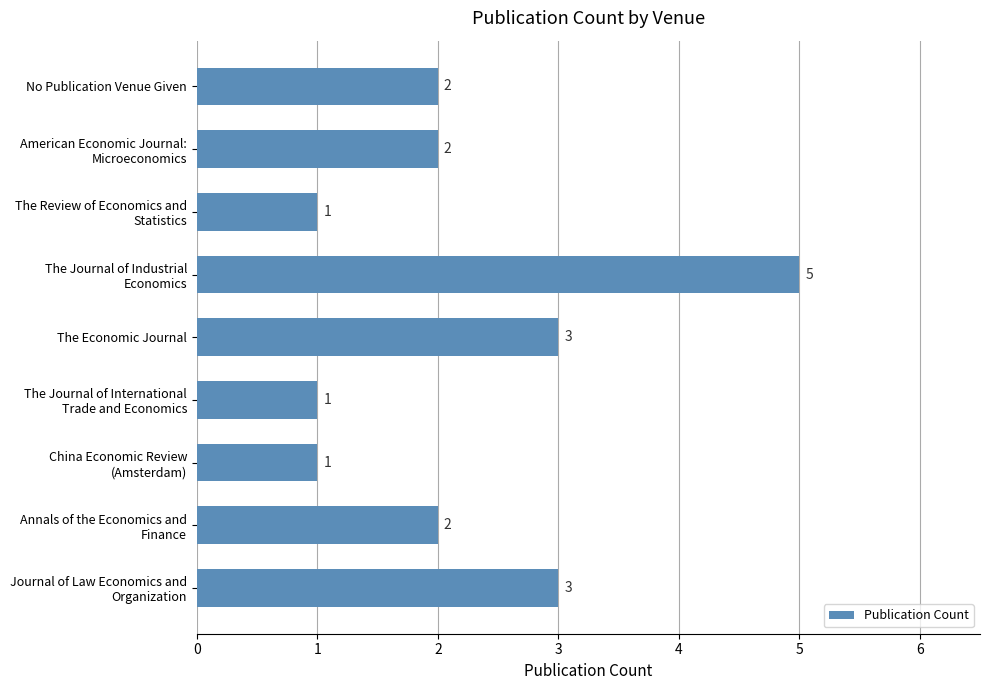

True or false: the data shows 3 at No Publication Venue Given.

False